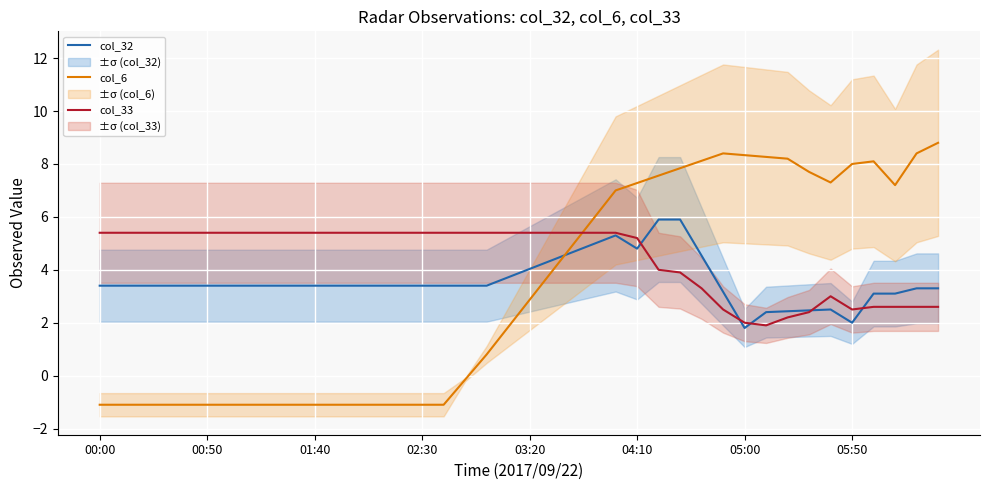

What is the value of the col_6 point at the 6th from the left?

-1.1